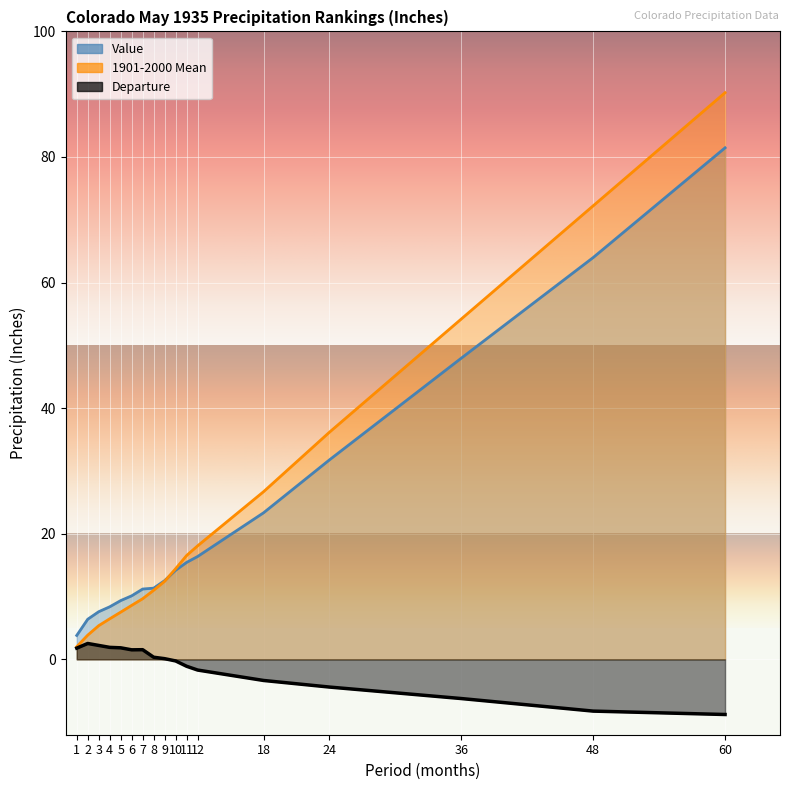

True or false: 1901-2000 Mean and Value cross at least once.

True